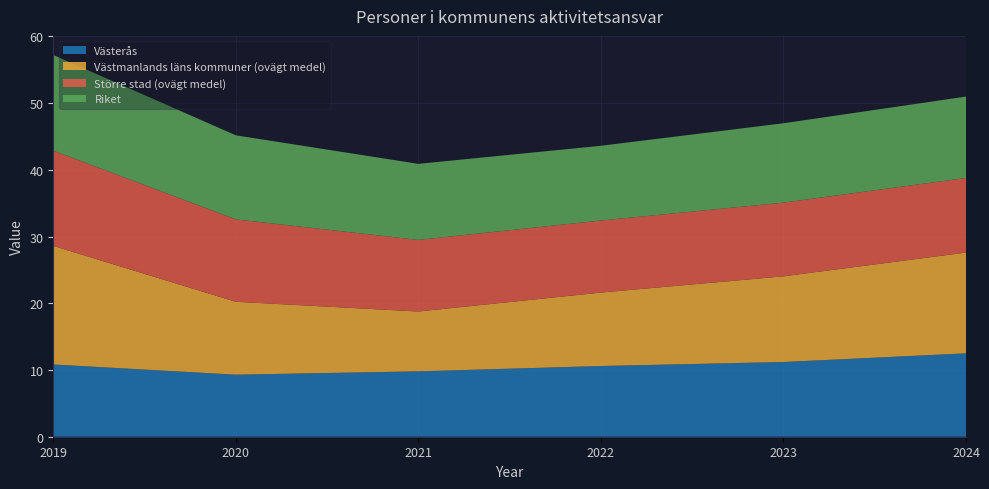

Rank the categories by Västmanlands läns kommuner (ovägt medel) value from lowest to highest.

2021, 2020, 2022, 2023, 2024, 2019